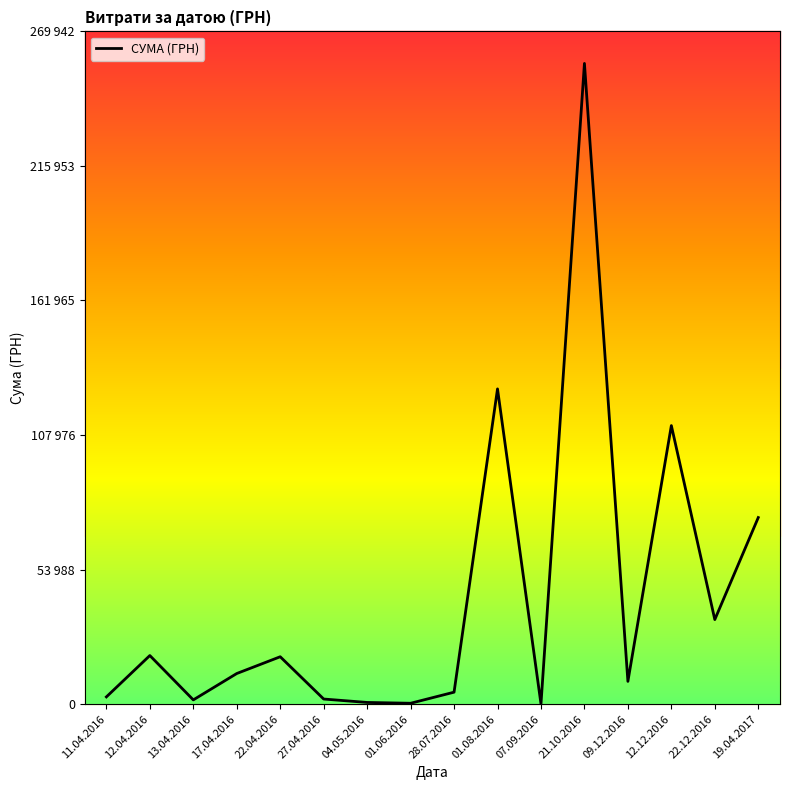

Is this an area chart (filled region under the line)?

No